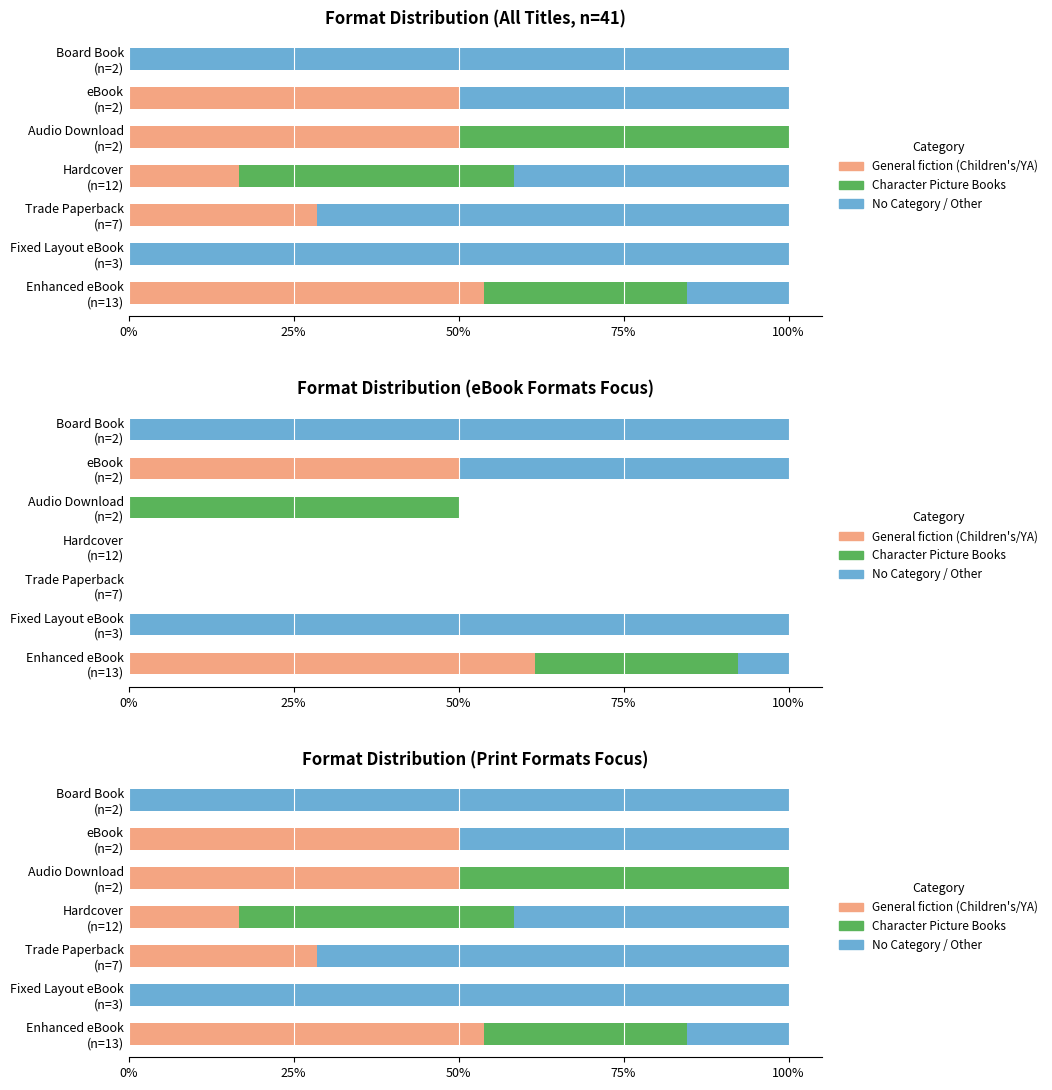

What are all the series names shown in the legend?

General fiction (Children's/YA), Character Picture Books, No Category / Other